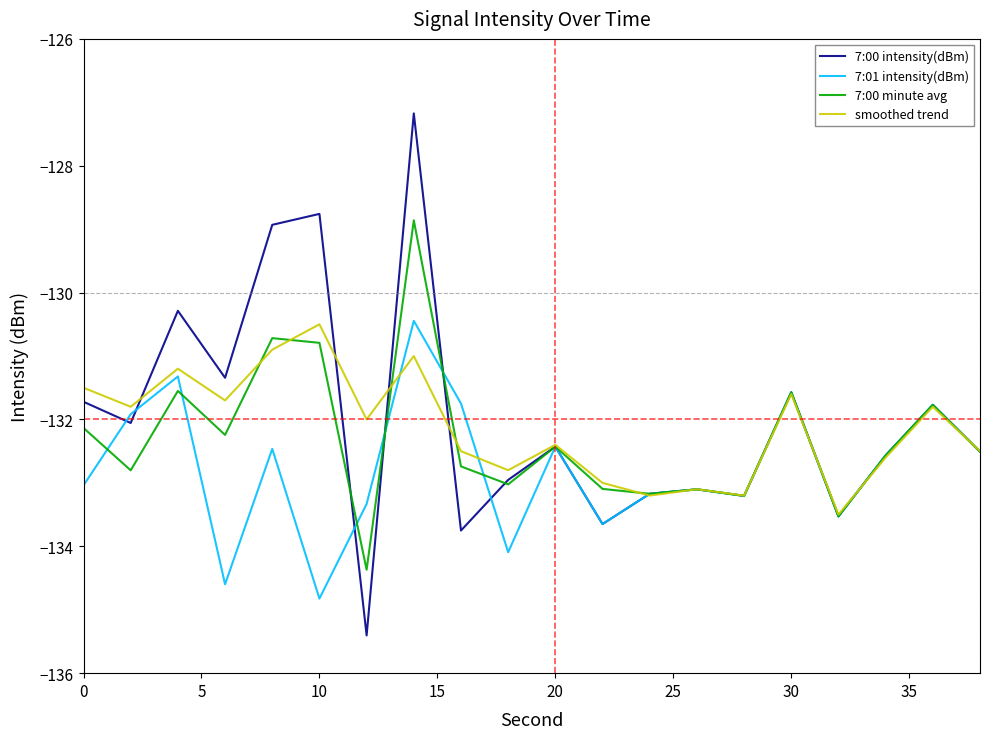

Count the number of categories in the chart.

20